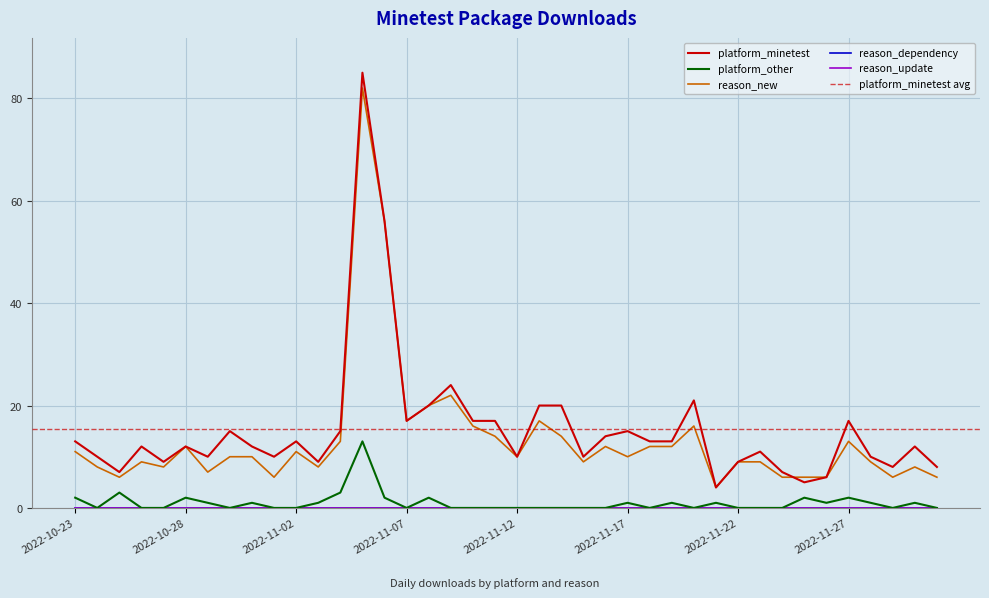

Where is the first local minimum for reason_new?

2022-10-25